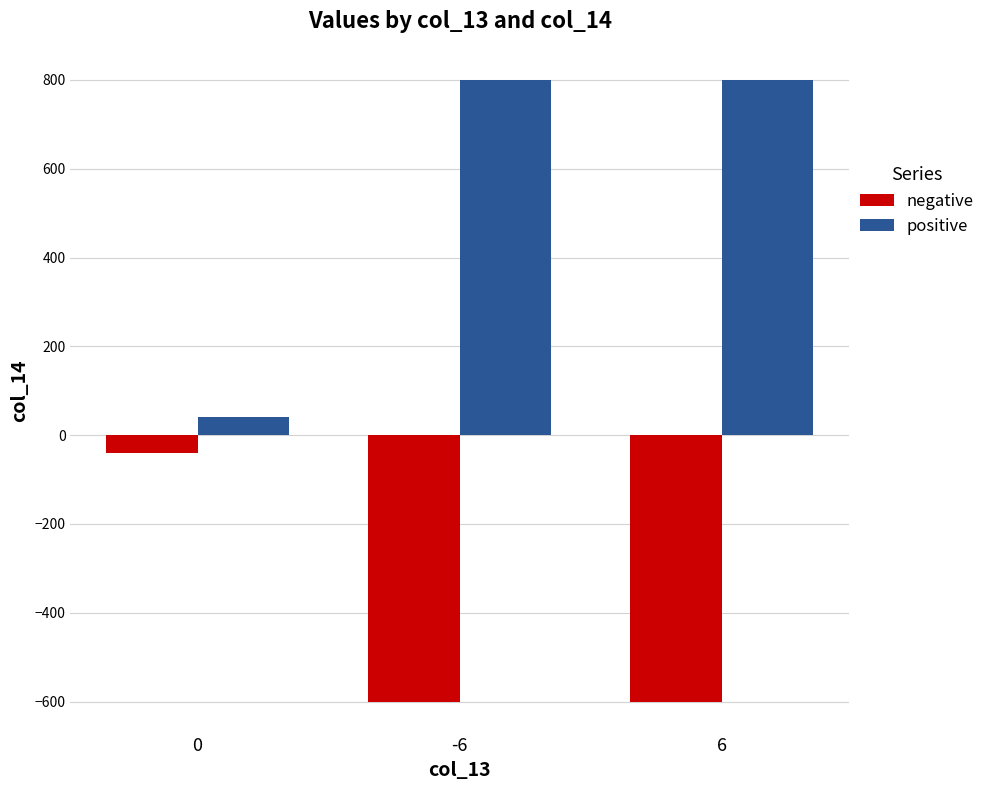

What is the minimum value for negative?

-600